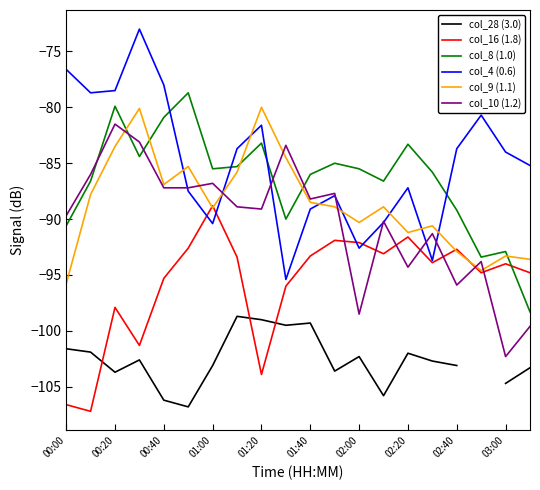

The col_10 (1.2) series shows -102.3 at 03:00. True or false?

True